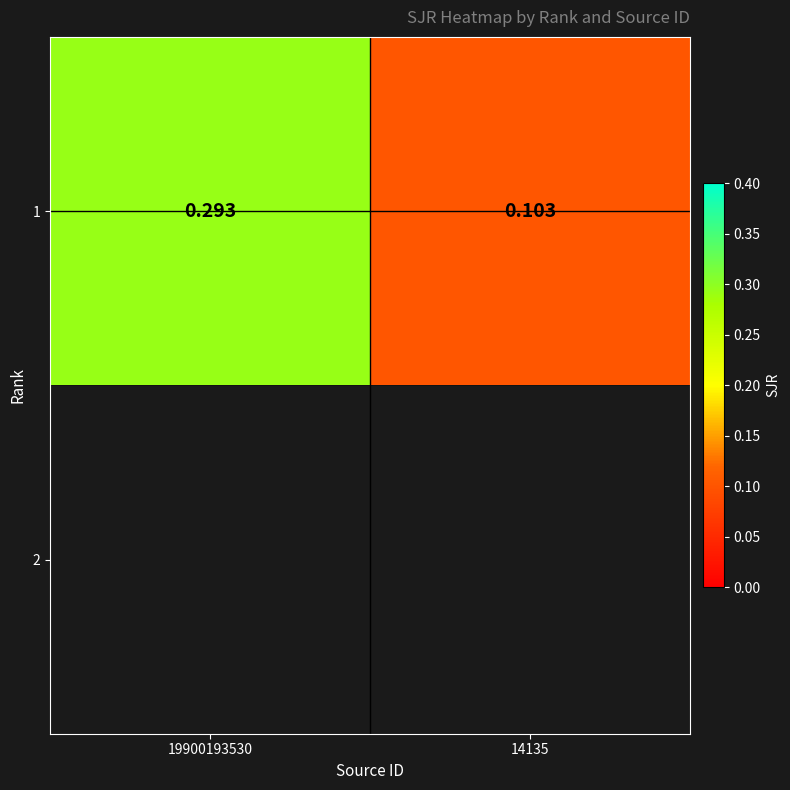

The value at 19900193530 is 0.5. True or false?

False